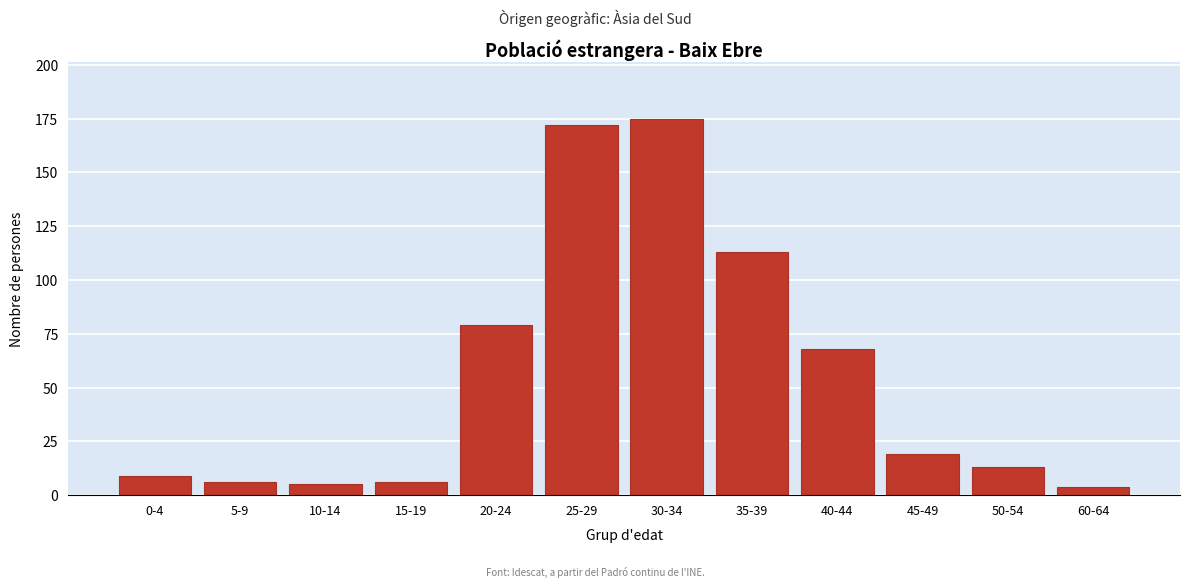

Reading right to left, what are all the values shown in this chart?

4	13	19	68	113	175	172	79	6	5	6	9